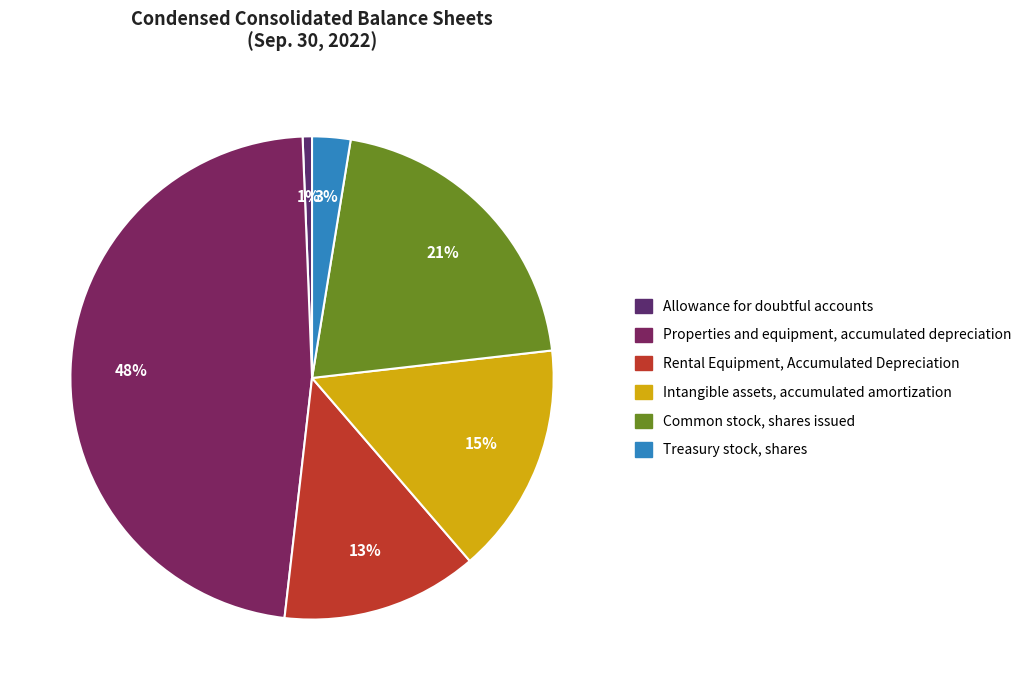

To the nearest percent, what is the difference between the largest and smallest slice percentages?

47%